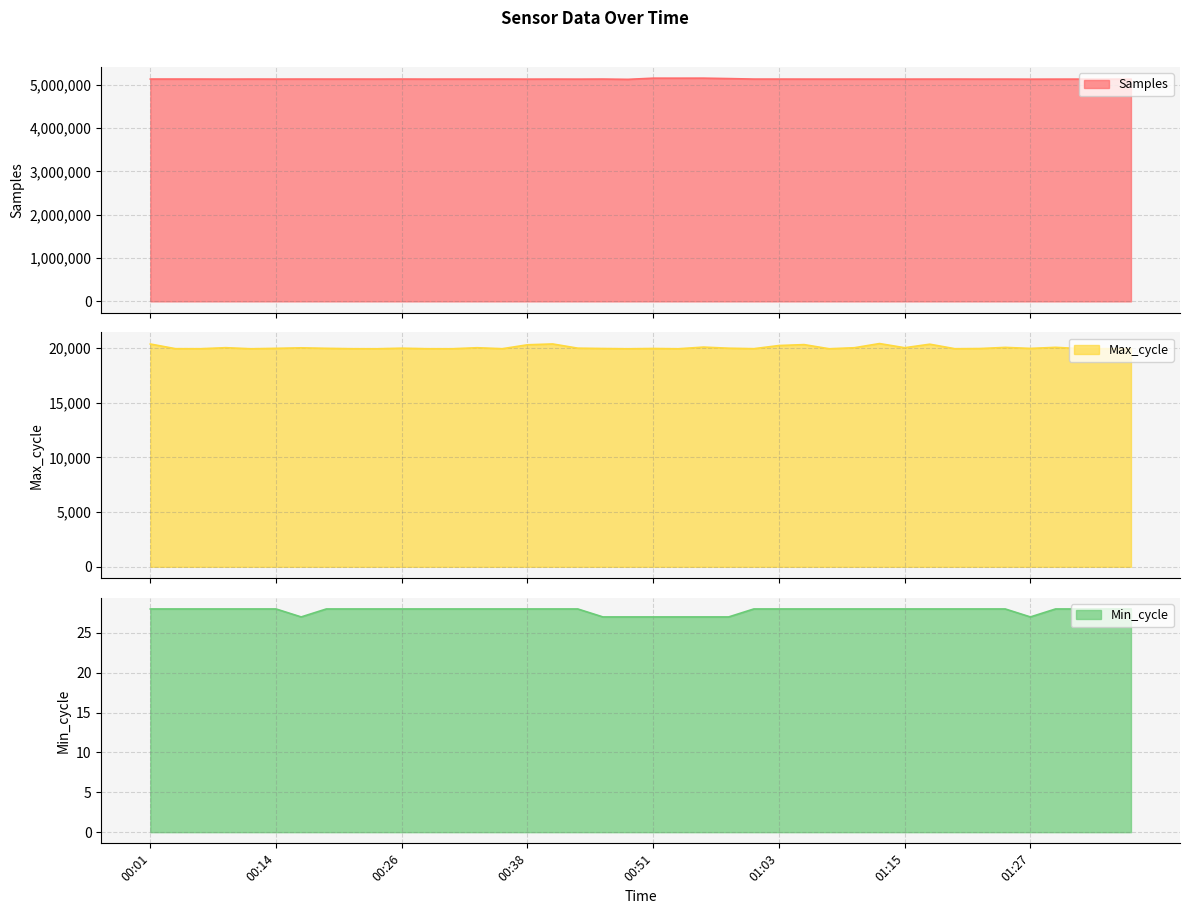

Does the chart have visible grid lines?

Yes